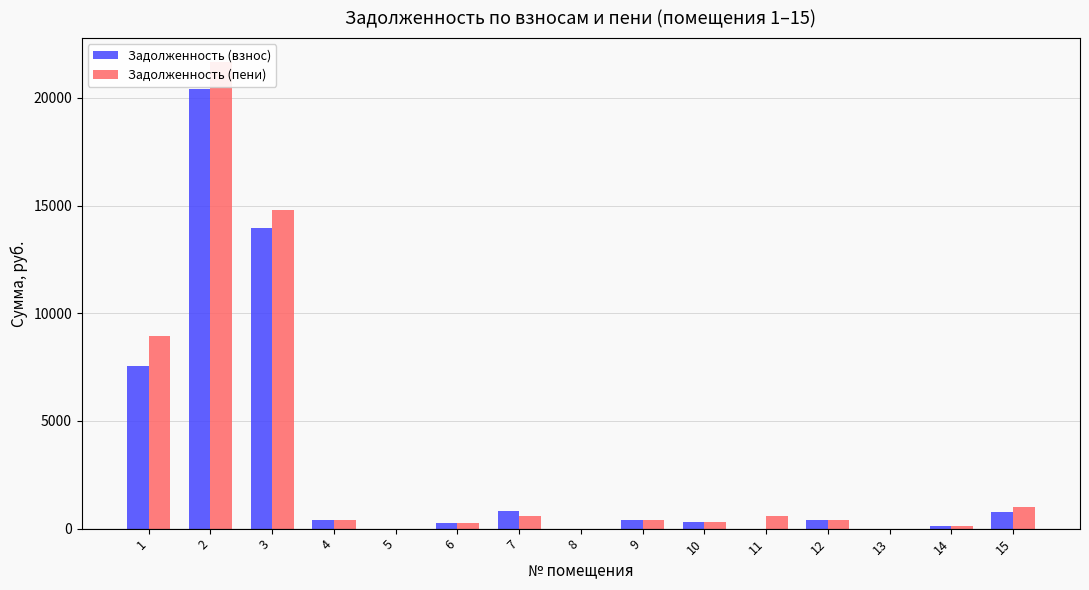

What are all the series names shown in the legend?

Задолженность (взнос), Задолженность (пени)